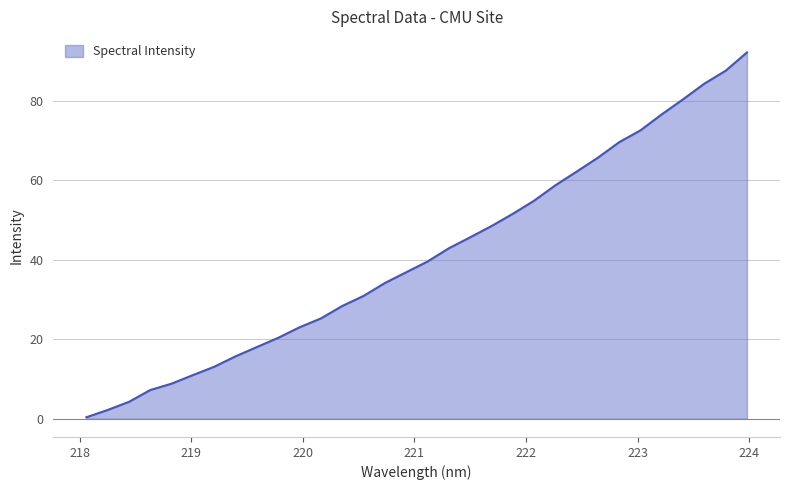

What is the sum of all values?

1312.1